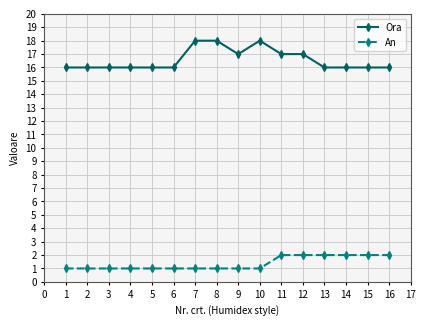

What are all the series names shown in the legend?

Ora, An